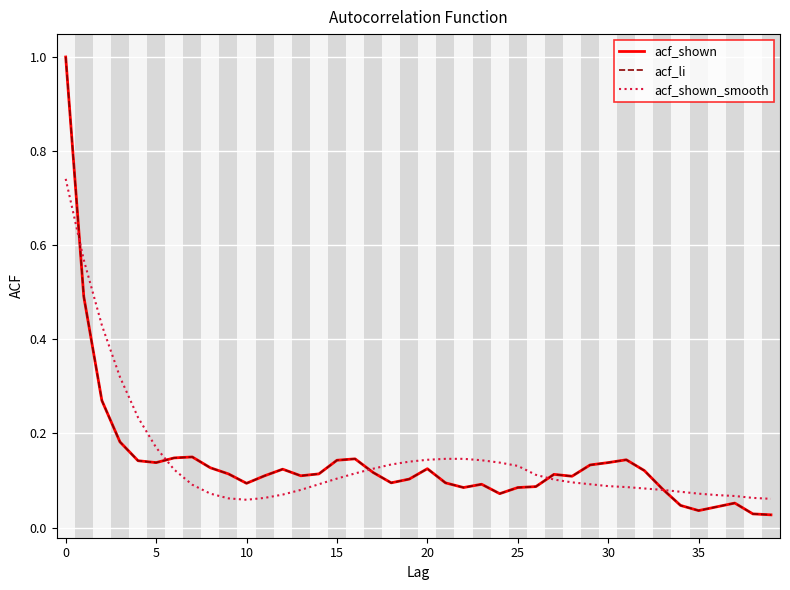

Does the chart display data point markers on the line(s)?

No